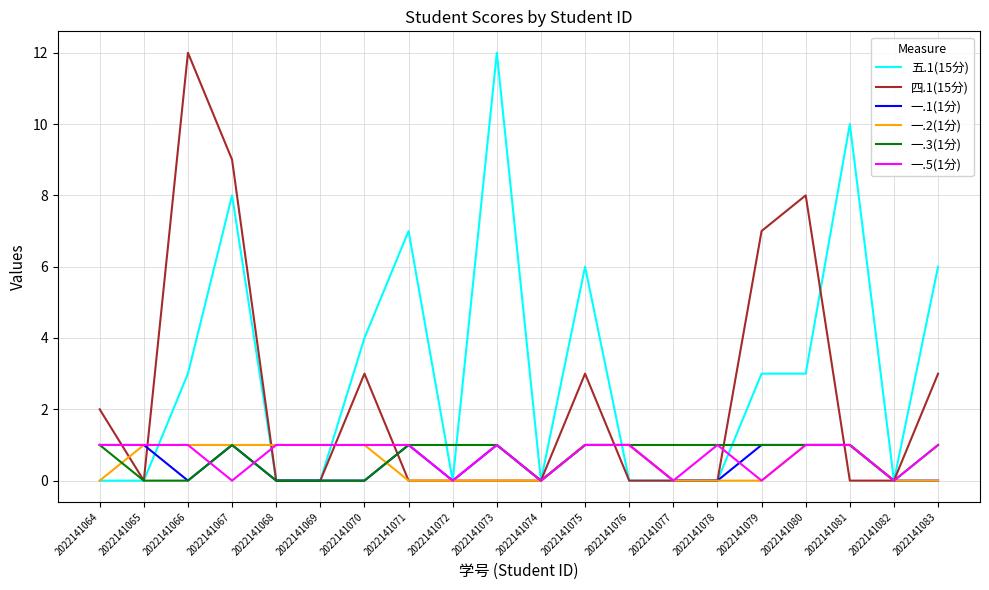

The 一.2(1分) series shows 0 at 2022141073. True or false?

True